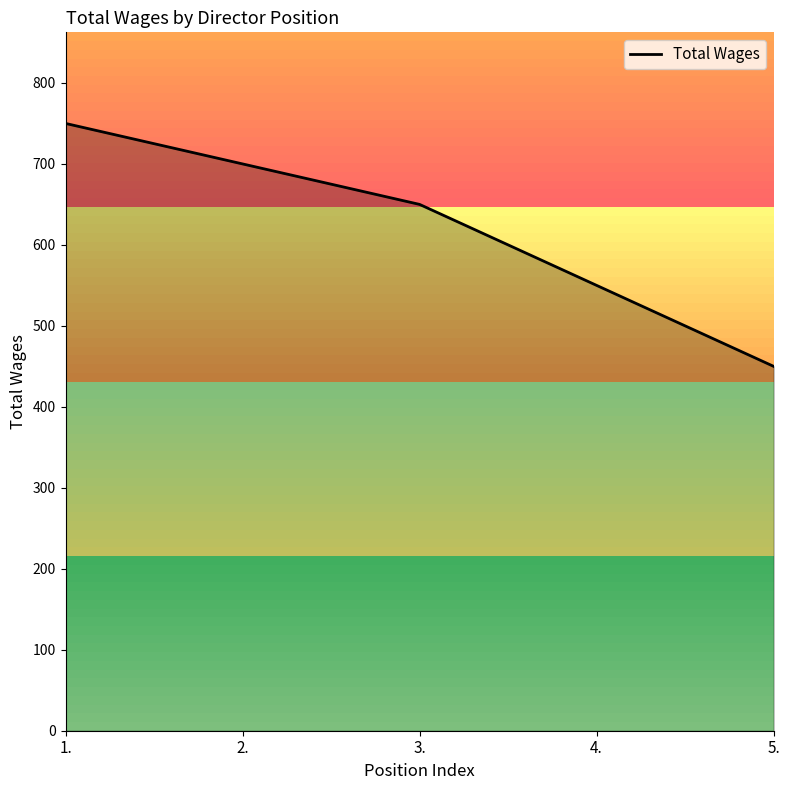

What is the difference between the second highest and second lowest values?

150